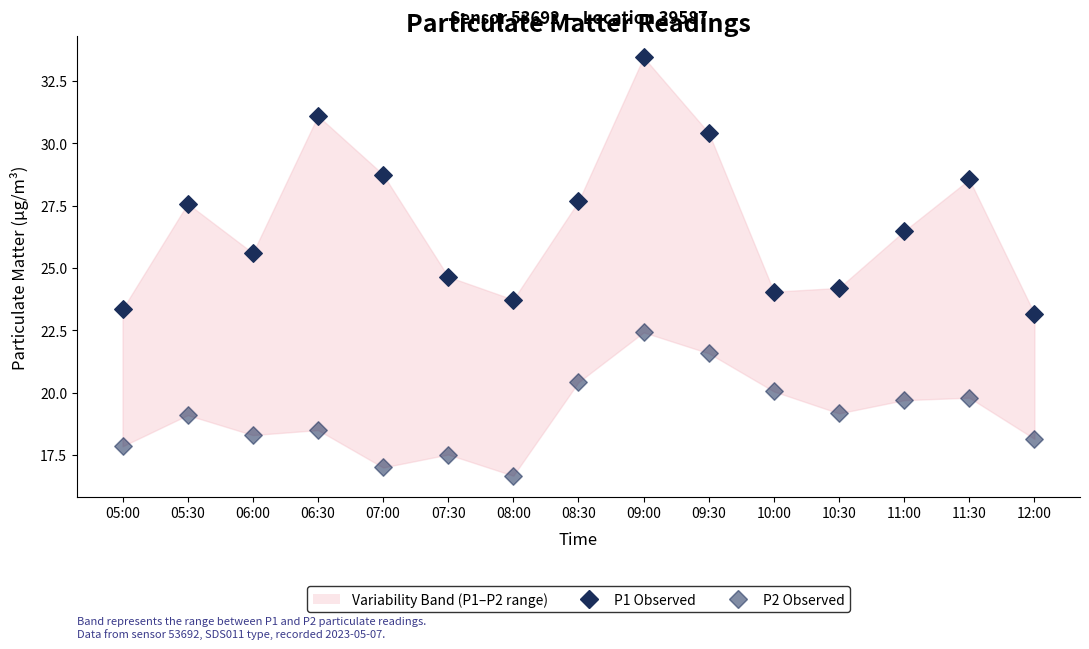

How many data points are displayed?

30